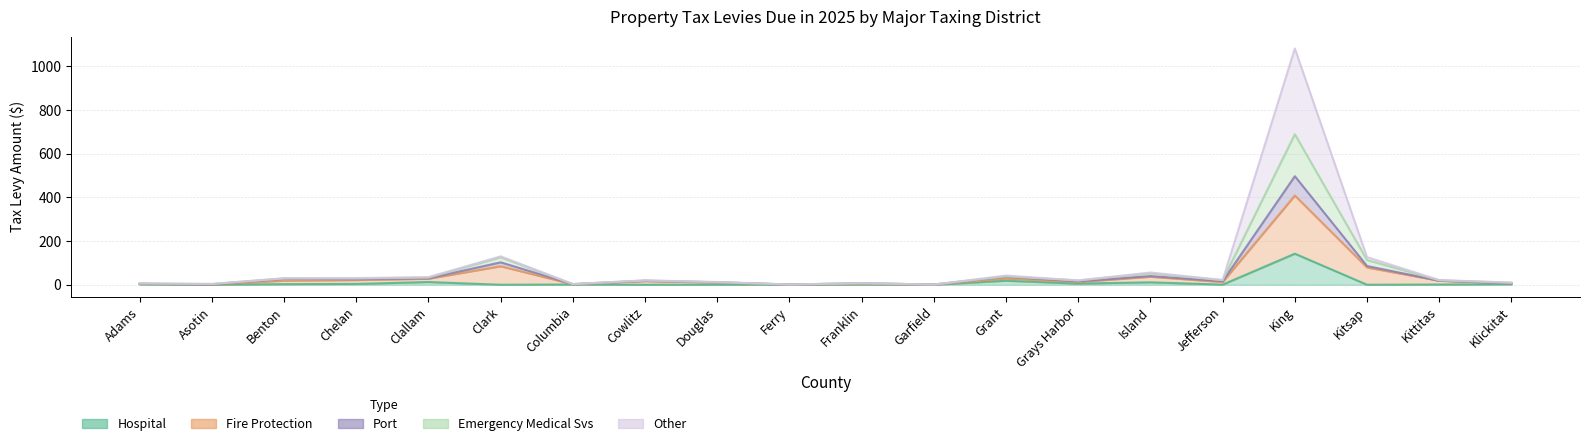

The Port series shows 17.9 at Cowlitz. True or false?

True